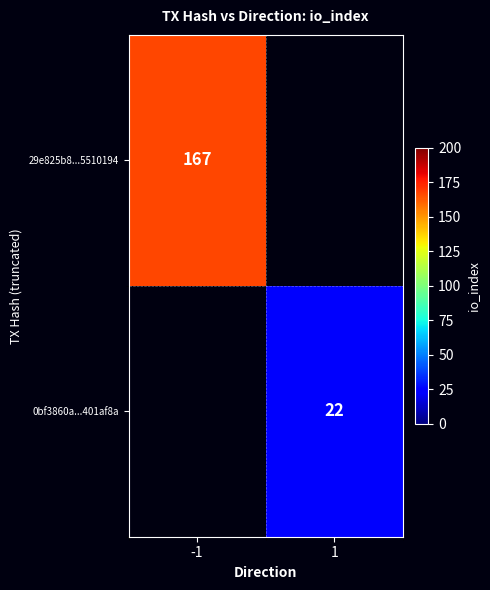

At how many categories does at least one series exceed 132?

1